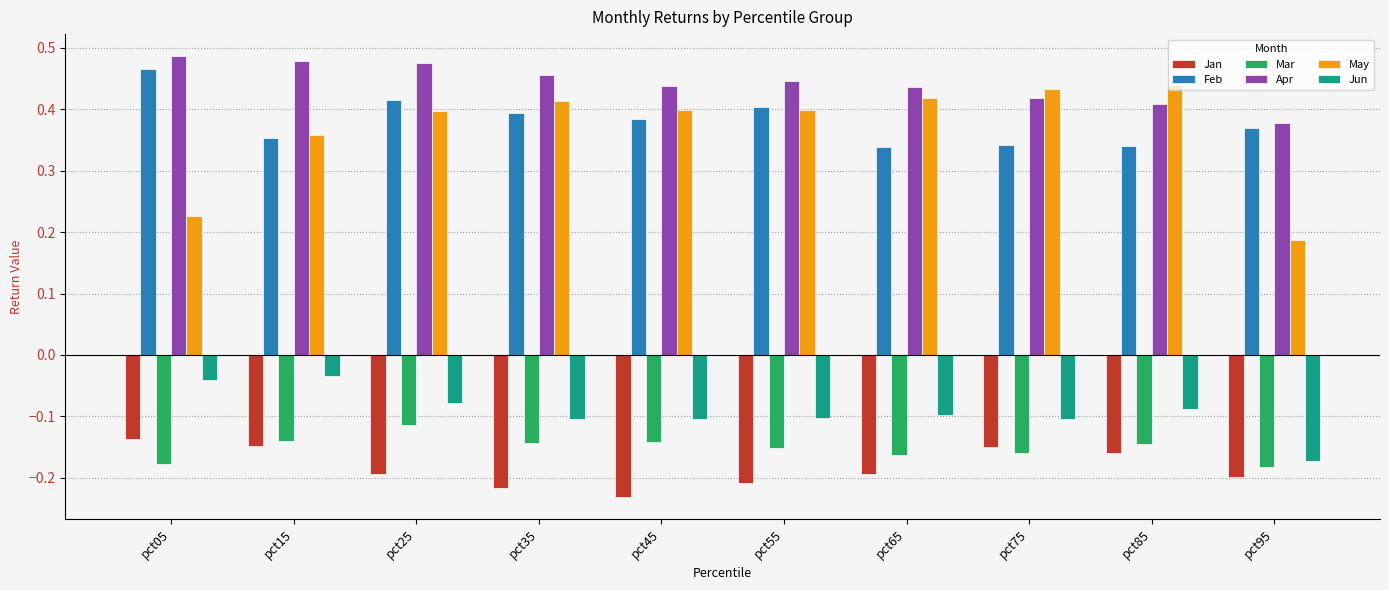

Which label corresponds to the largest value in the chart?

pct05